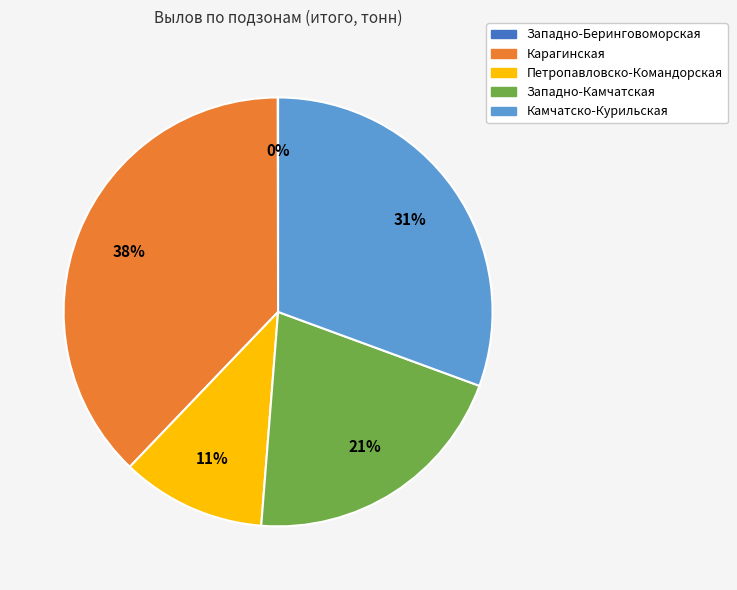

To the nearest percent, what is the difference between the Камчатско-Курильская and Петропавловско-Командорская slice percentages?

20%